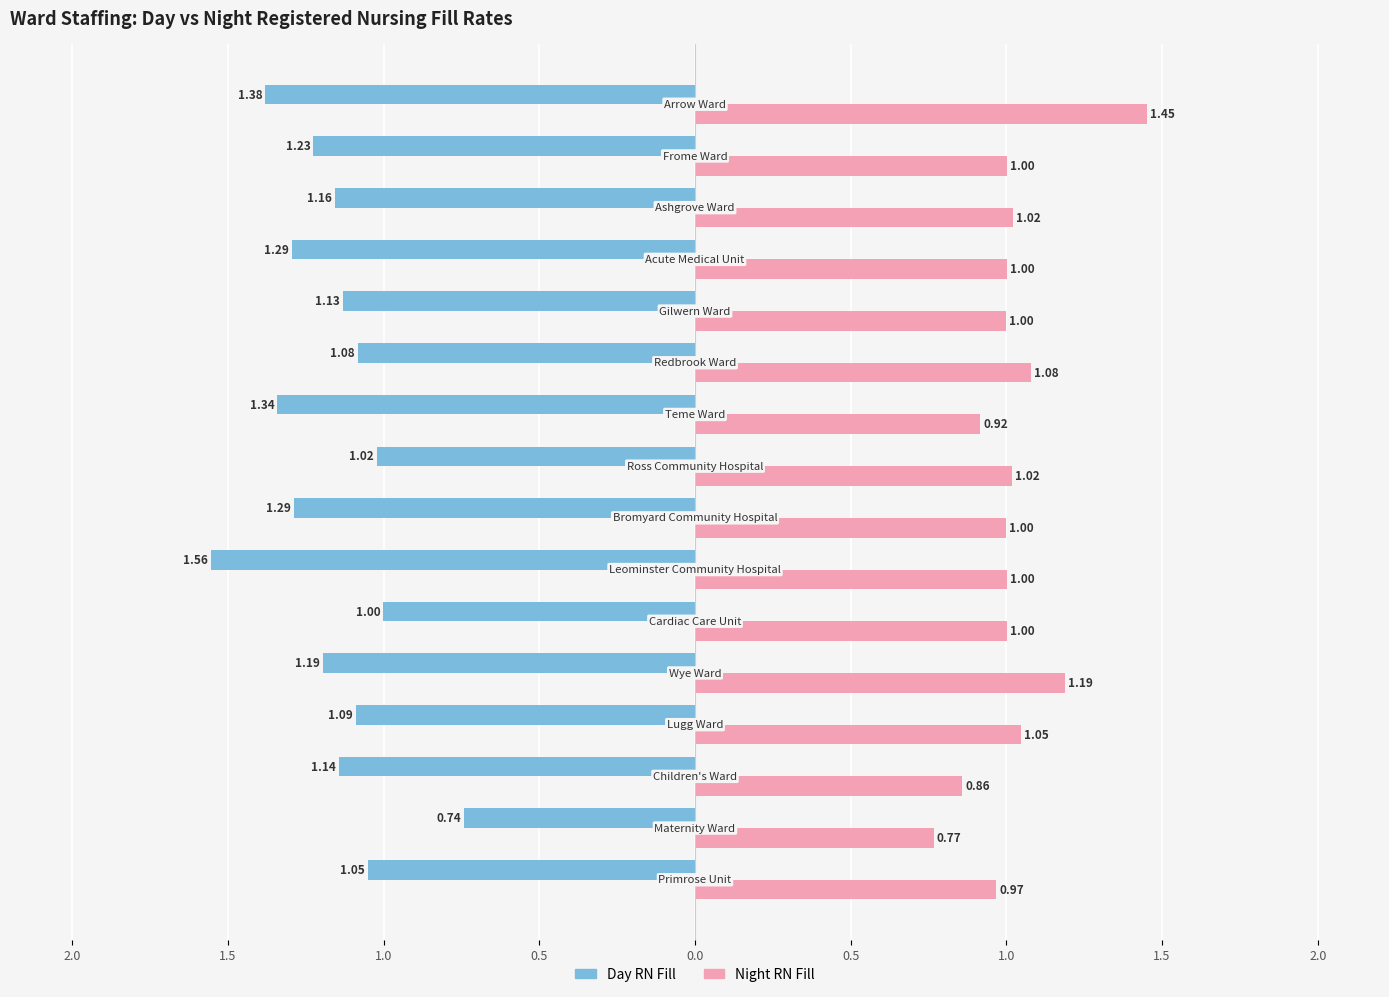

What are all the series names shown in the legend?

Day RN Fill, Night RN Fill